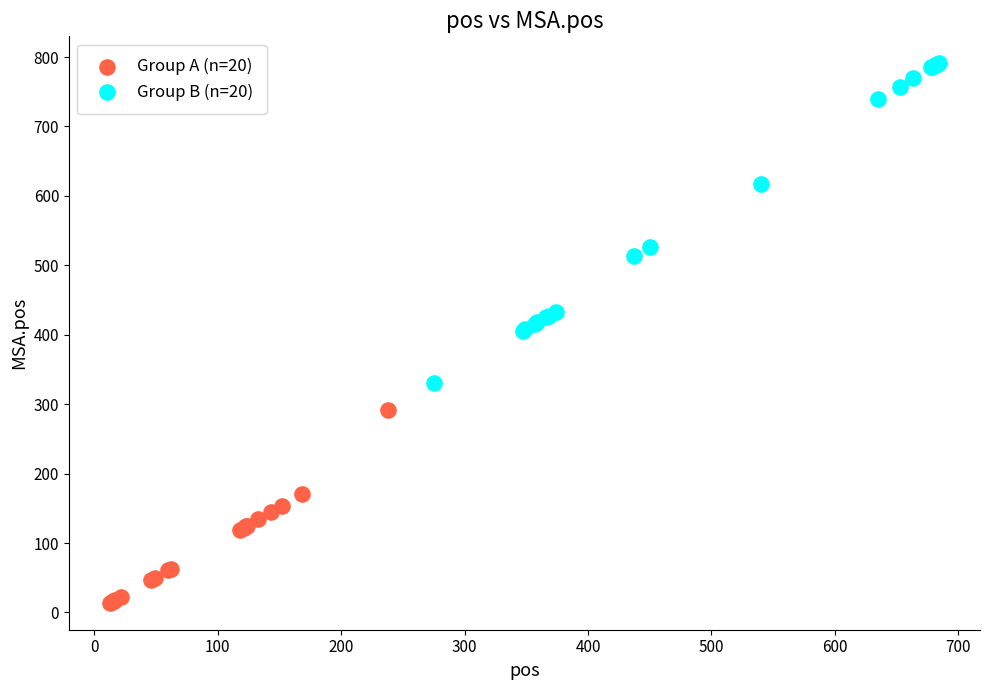

Which series has the largest Y range (max minus min)?

Group B (n=20)